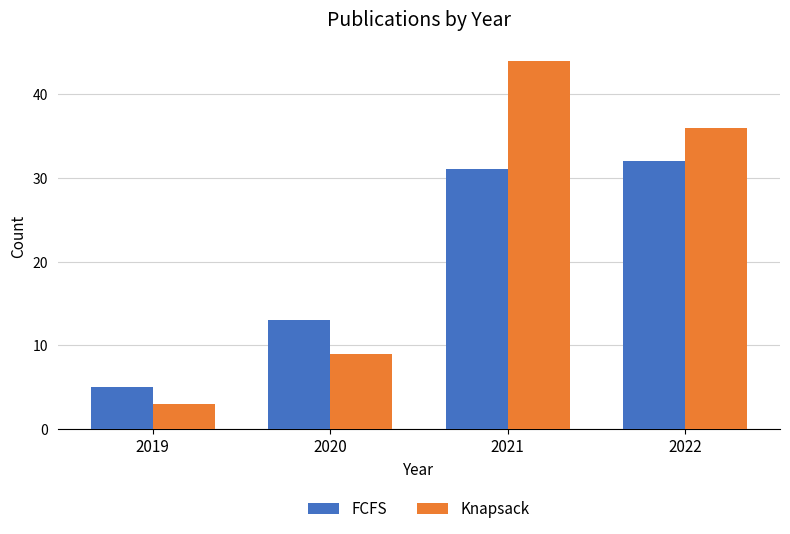

Rank the series by their maximum value, from lowest to highest.

FCFS, Knapsack